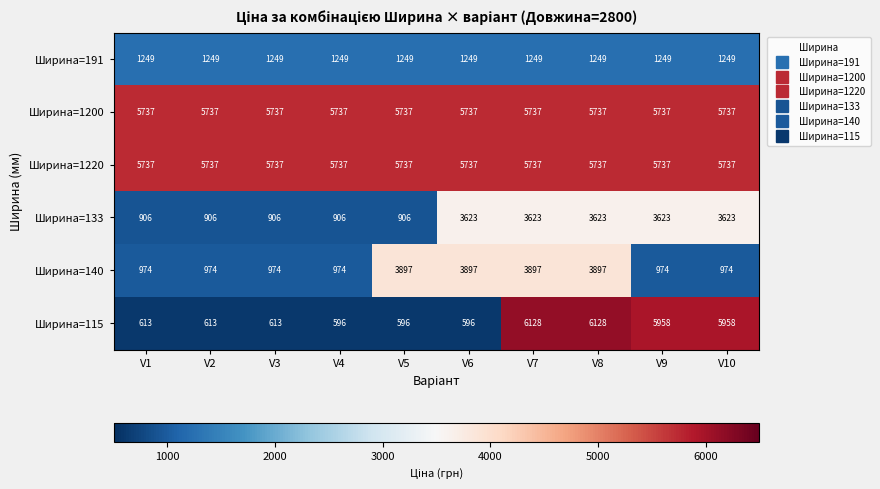

What is the minimum value for Ширина=133?

906